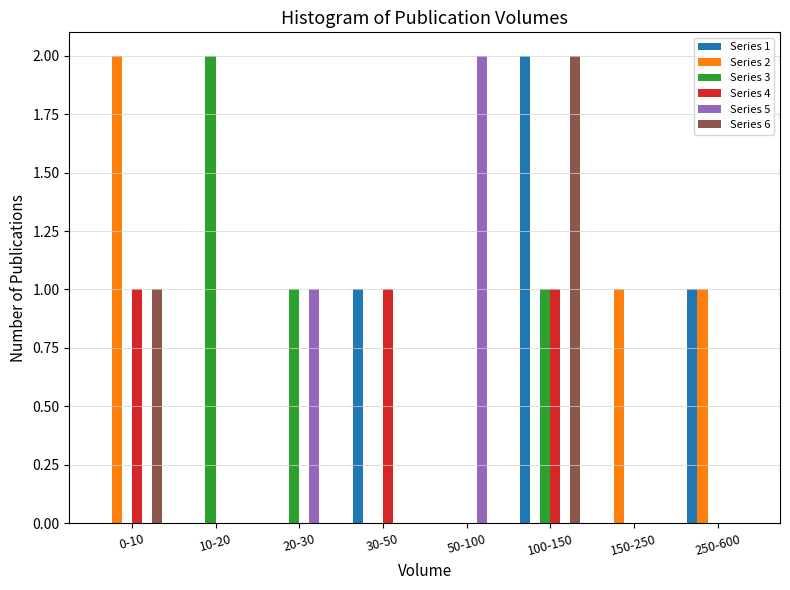

What is the sum of all Series 3 values?

4